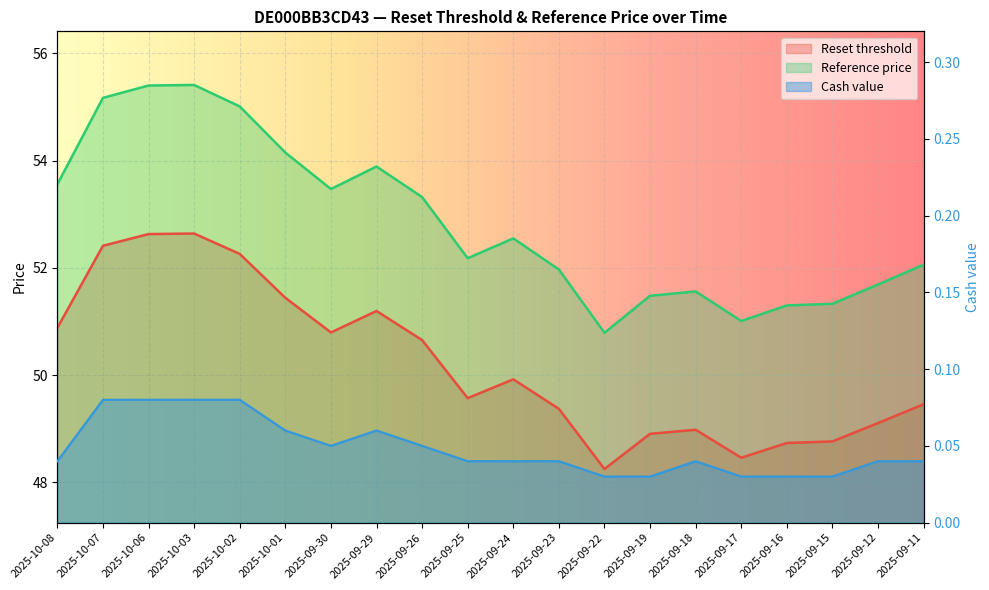

Reading right to left, what are all the values shown in this chart?

Reset threshold: 2025-09-11=49.5	2025-09-12=49.1	2025-09-15=48.8	2025-09-16=48.7	2025-09-17=48.5	2025-09-18=49.0	2025-09-19=48.9	2025-09-22=48.2	2025-09-23=49.4	2025-09-24=49.9	2025-09-25=49.6	2025-09-26=50.7	2025-09-29=51.2	2025-09-30=50.8	2025-10-01=51.4	2025-10-02=52.3	2025-10-03=52.6	2025-10-06=52.6	2025-10-07=52.4	2025-10-08=50.9
Reference price: 2025-09-11=52.1	2025-09-12=51.7	2025-09-15=51.3	2025-09-16=51.3	2025-09-17=51.0	2025-09-18=51.6	2025-09-19=51.5	2025-09-22=50.8	2025-09-23=52.0	2025-09-24=52.5	2025-09-25=52.2	2025-09-26=53.3	2025-09-29=53.9	2025-09-30=53.5	2025-10-01=54.1	2025-10-02=55.0	2025-10-03=55.4	2025-10-06=55.4	2025-10-07=55.2	2025-10-08=53.6
Cash value: 2025-09-11=0.0	2025-09-12=0.0	2025-09-15=0.0	2025-09-16=0.0	2025-09-17=0.0	2025-09-18=0.0	2025-09-19=0.0	2025-09-22=0.0	2025-09-23=0.0	2025-09-24=0.0	2025-09-25=0.0	2025-09-26=0.1	2025-09-29=0.1	2025-09-30=0.1	2025-10-01=0.1	2025-10-02=0.1	2025-10-03=0.1	2025-10-06=0.1	2025-10-07=0.1	2025-10-08=0.0